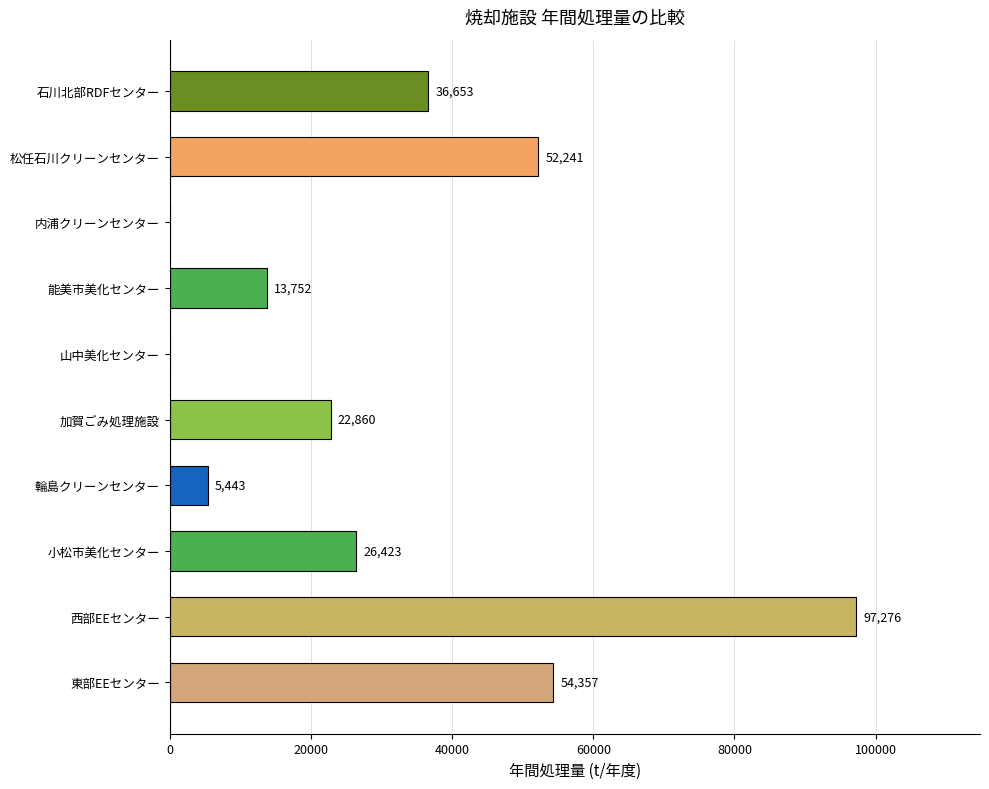

What is the approximate value at 加賀ごみ処理施設?

22860.0